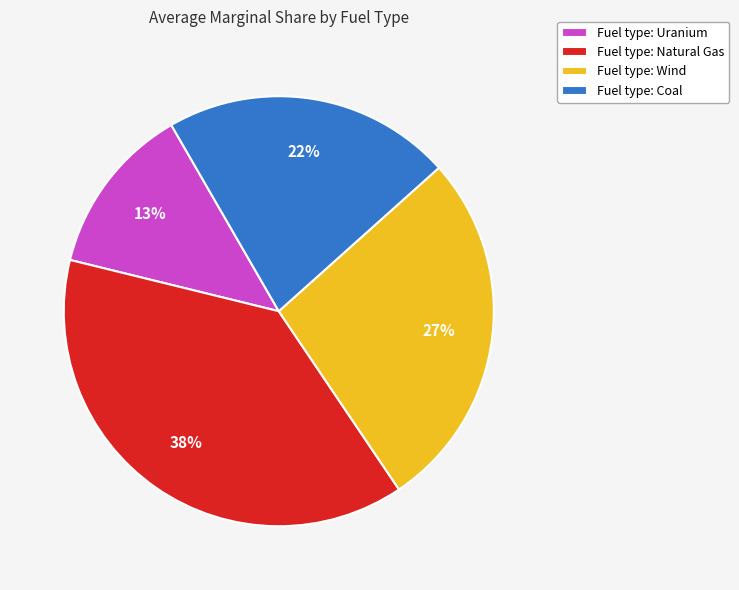

True or false: Fuel type: Natural Gas accounts for 38% of the total.

True